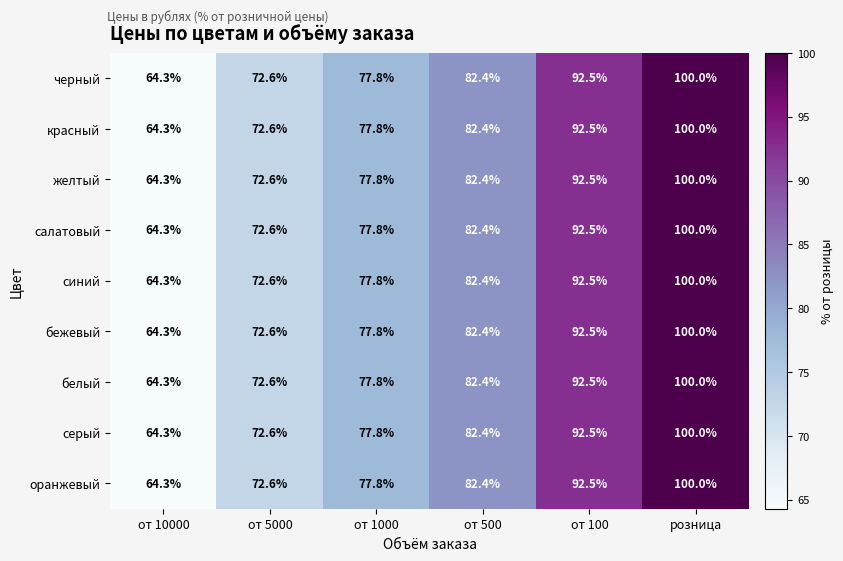

What is the average value of the бежевый series?

81.6